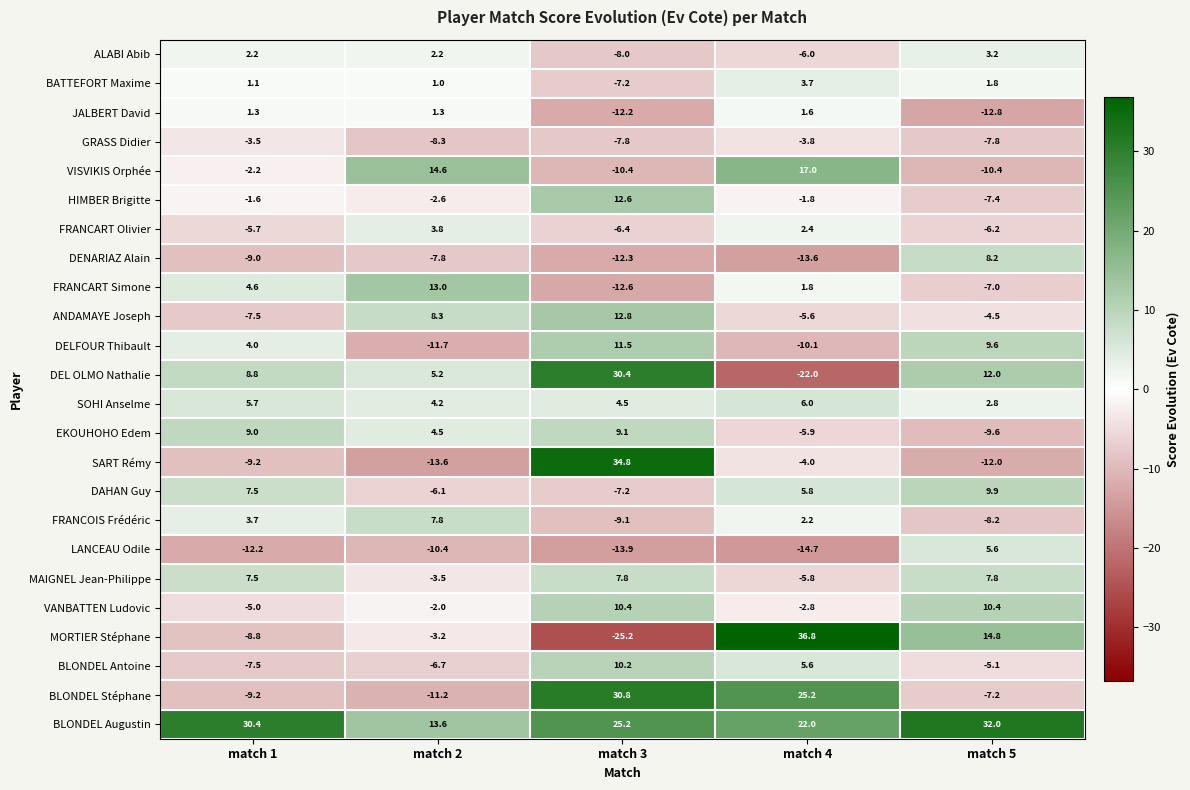

Which series has the largest range (max minus min)?

MORTIER Stéphane